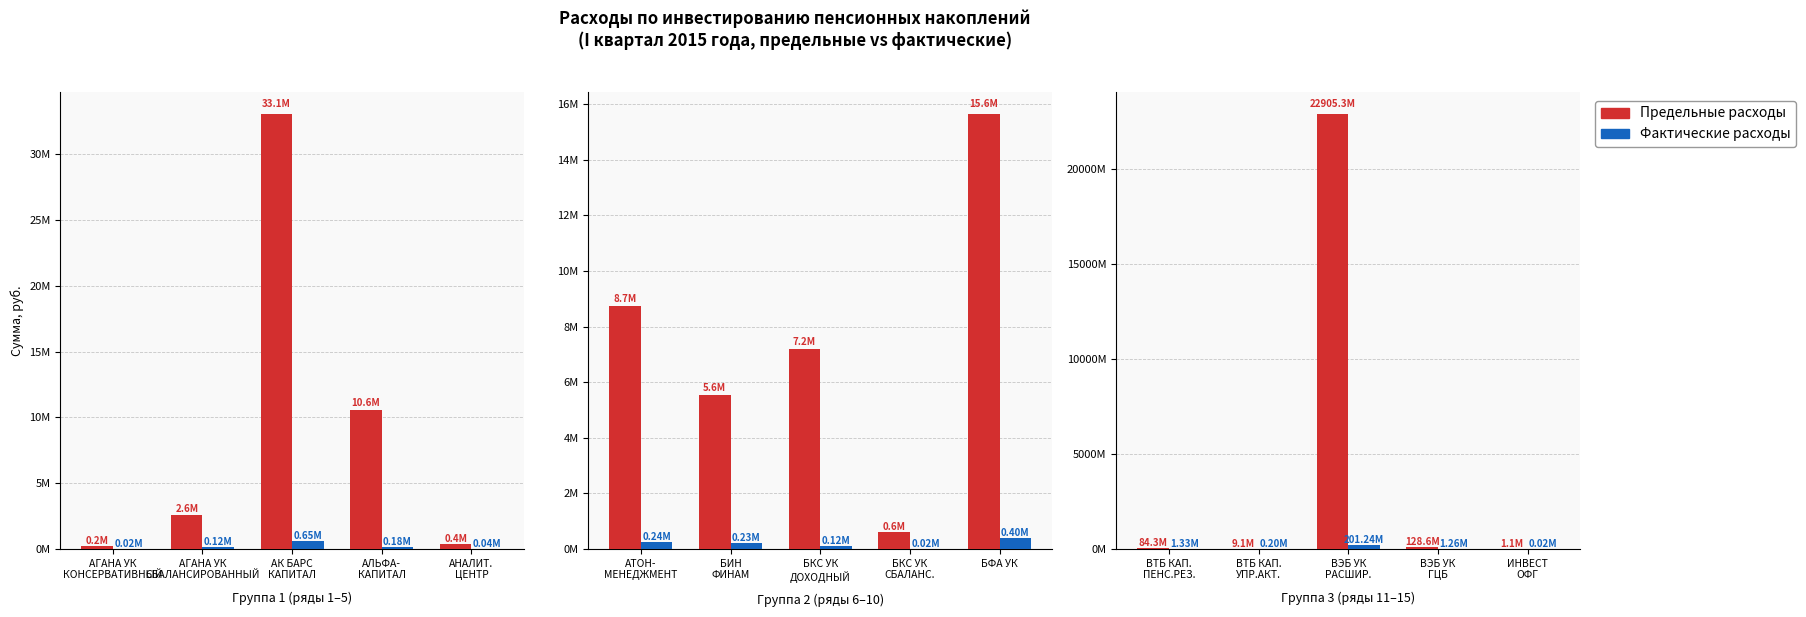

Which series changed the most between ВТБ КАП. УПР.АКТ. and ВЭБ УК ГЦБ?

Предельные расходы